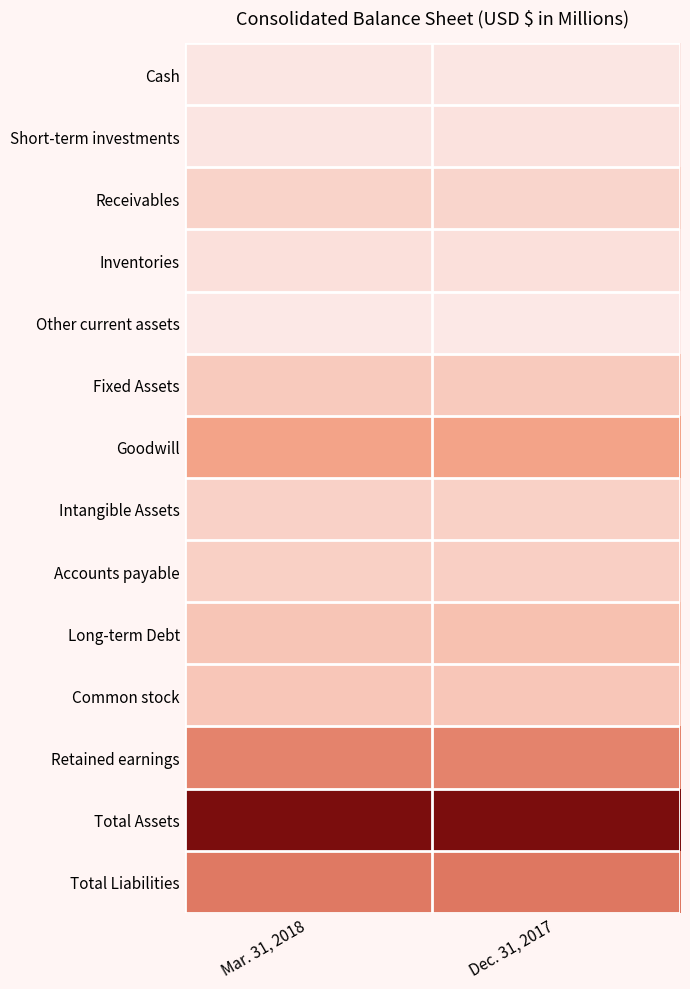

Which label corresponds to the smallest value in the chart?

Mar. 31, 2018